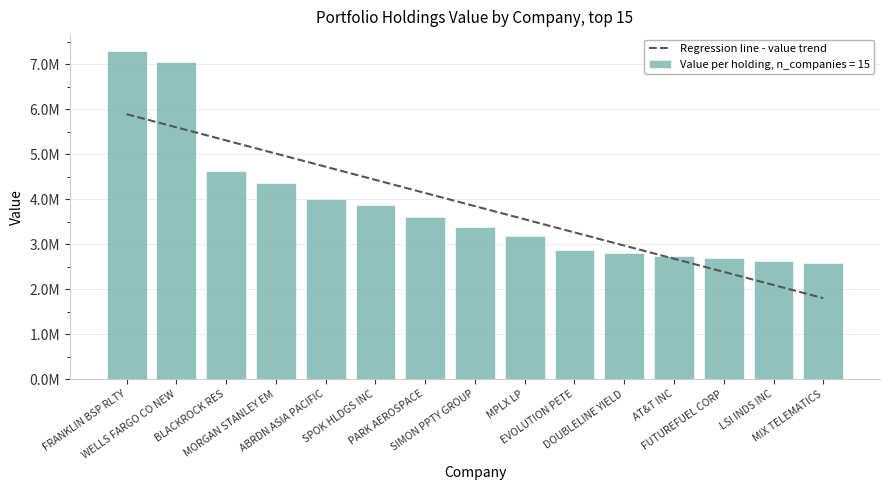

What is the minimum value shown in the chart?

2591693